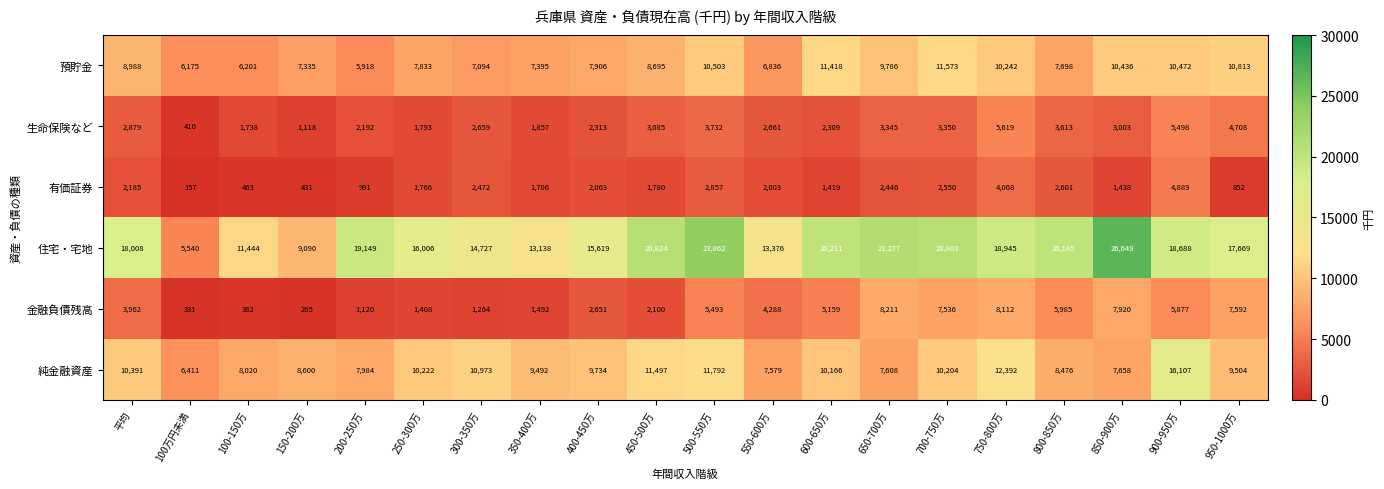

Which category has the lowest value across all series?

100万円未満